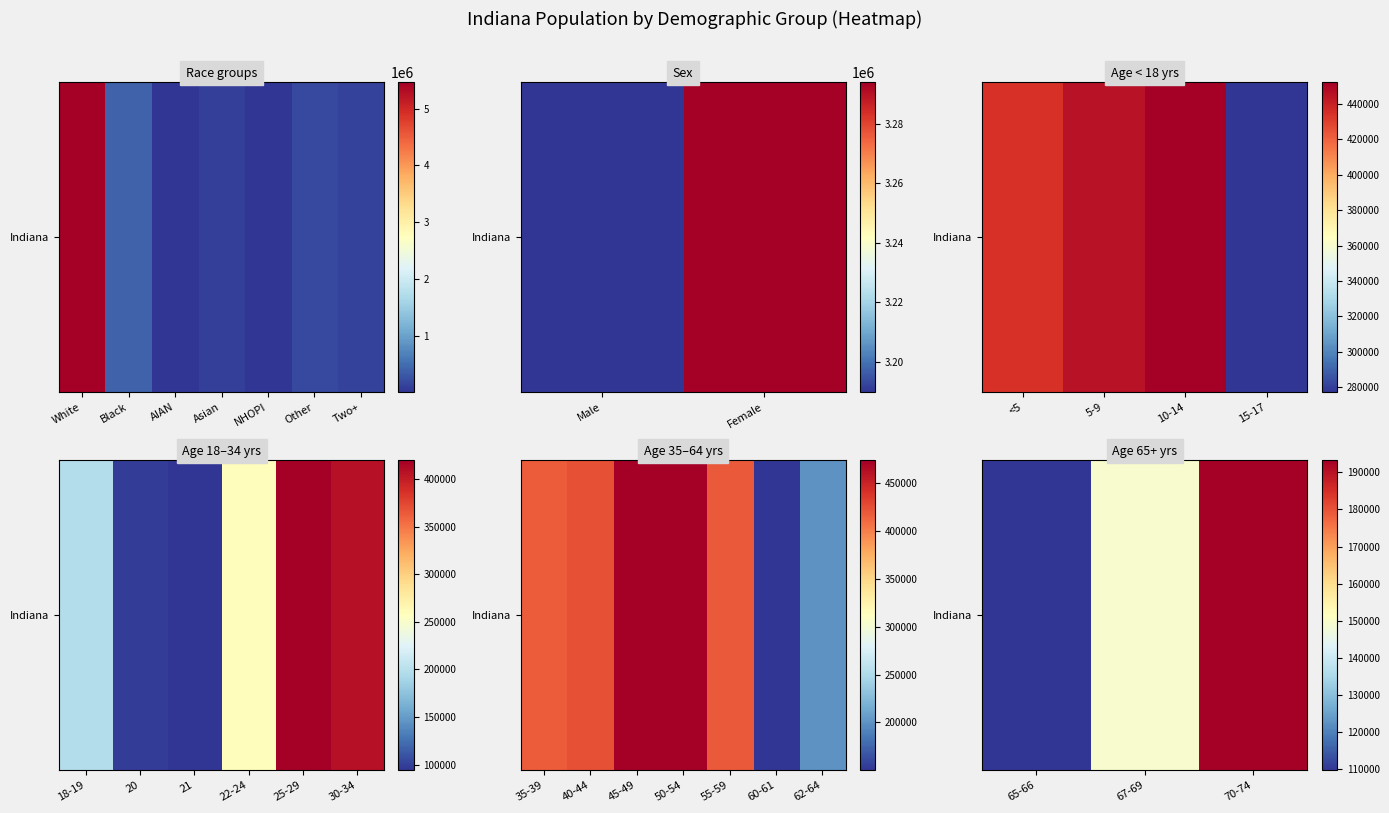

True or false: the data shows 57217 at 65-66.

False